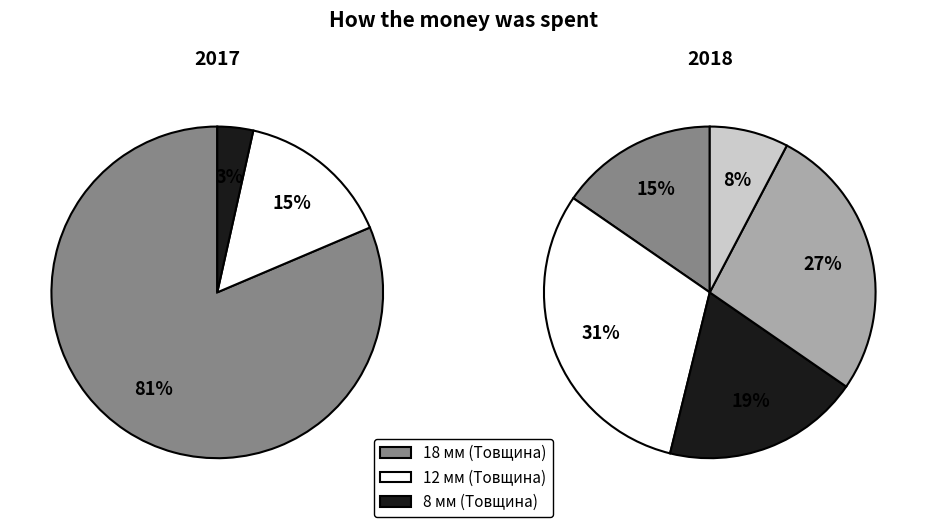

Do Стінові панелі LB-2250 and Стінові панелі LB-2050 together represent more than half of the pie?

No